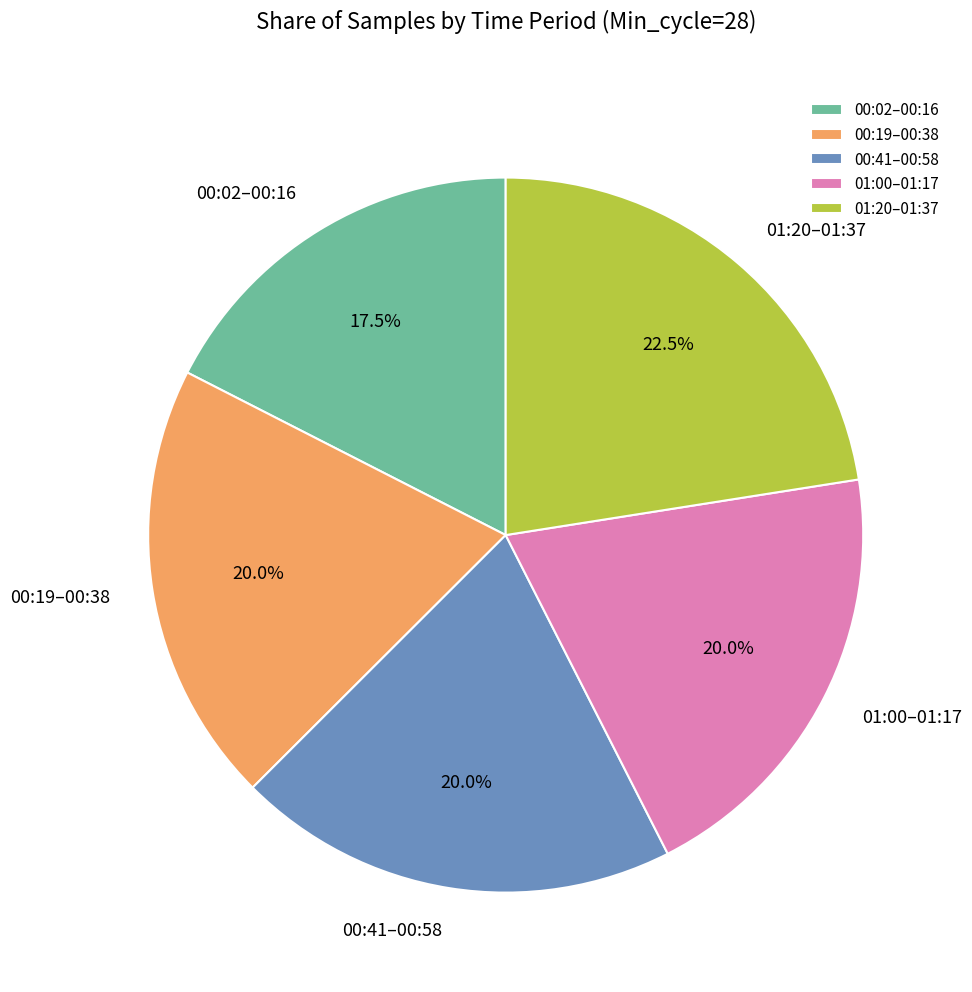

Which has a higher value, 01:00–01:17 or 01:20–01:37?

01:20–01:37